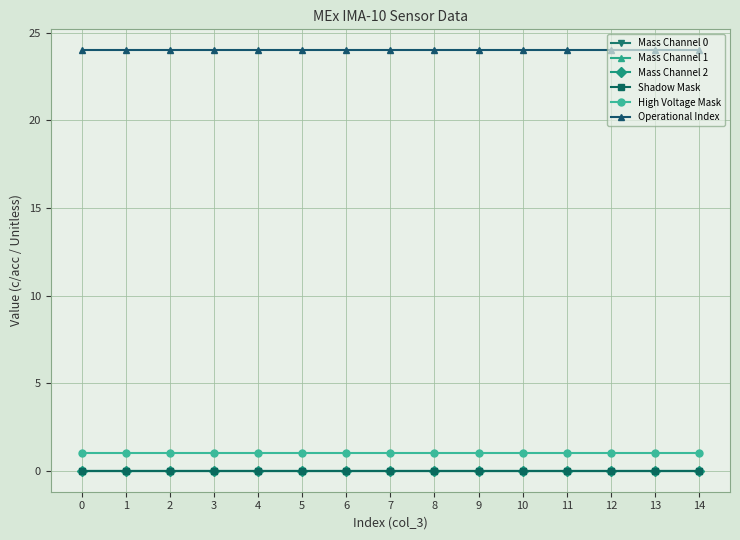

Which series has the largest total across all categories?

Operational Index